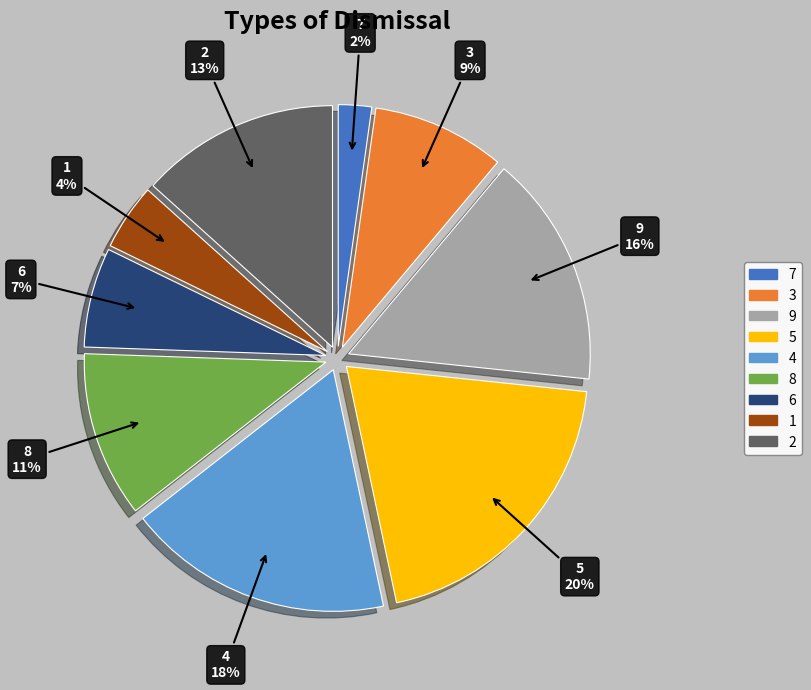

Rank the categories by value from lowest to highest.

7, 1, 6, 3, 8, 2, 9, 4, 5